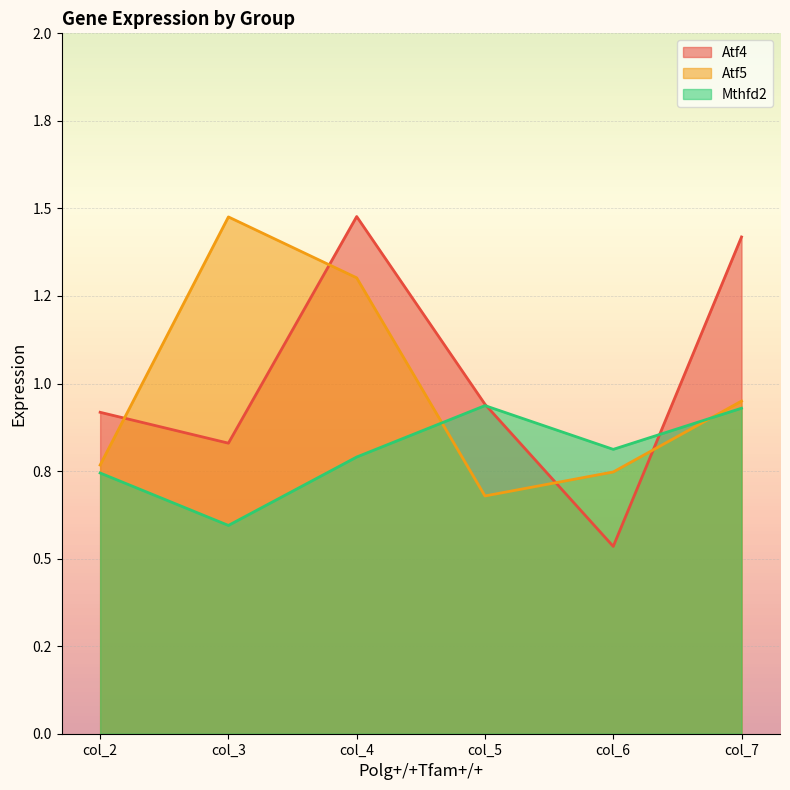

How many intersections are there between Atf4 and Atf5?

4